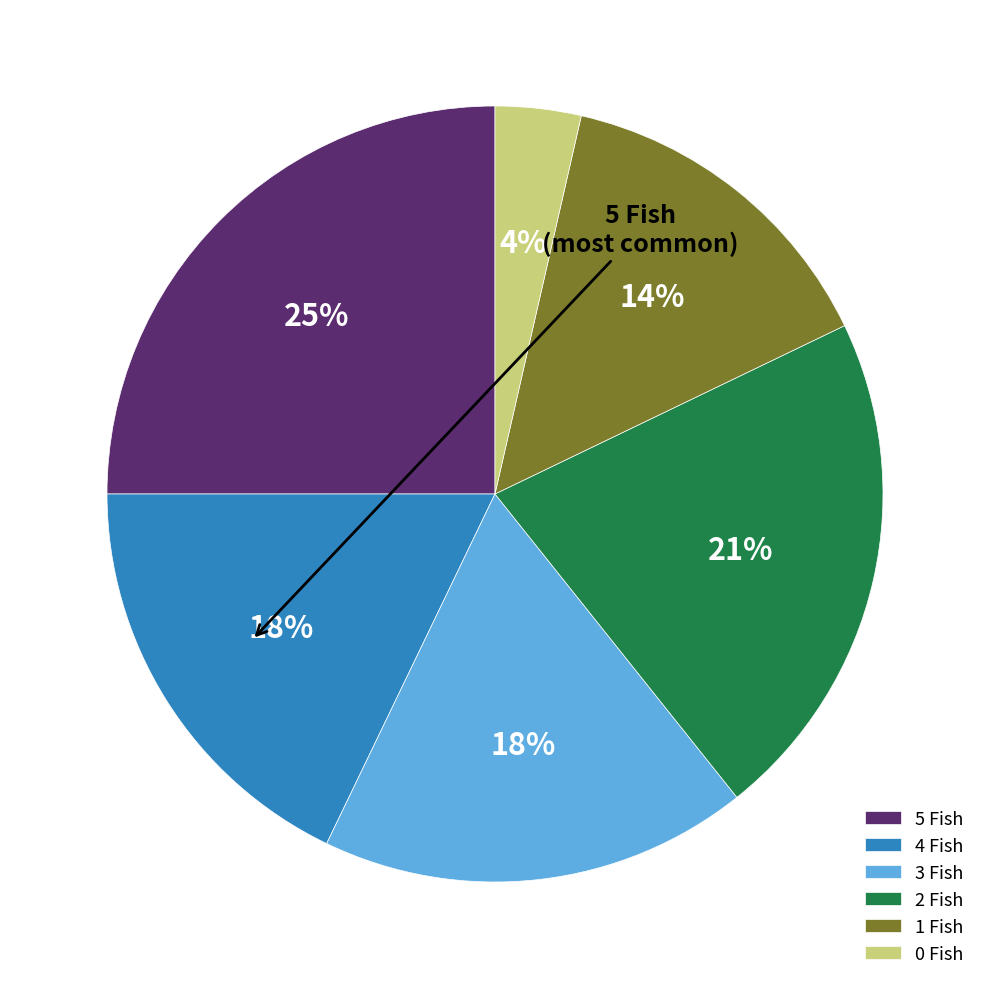

How many segments does this pie chart have?

6